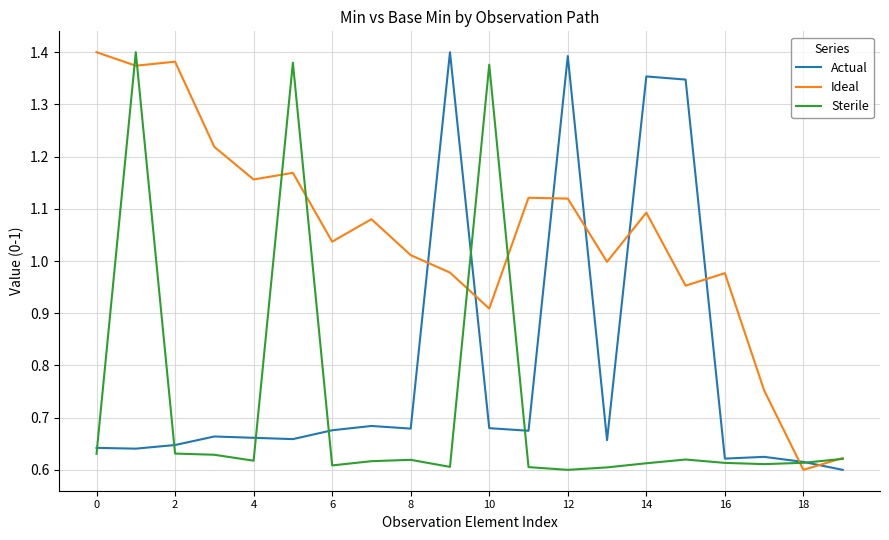

Which series has the largest total across all categories?

Ideal